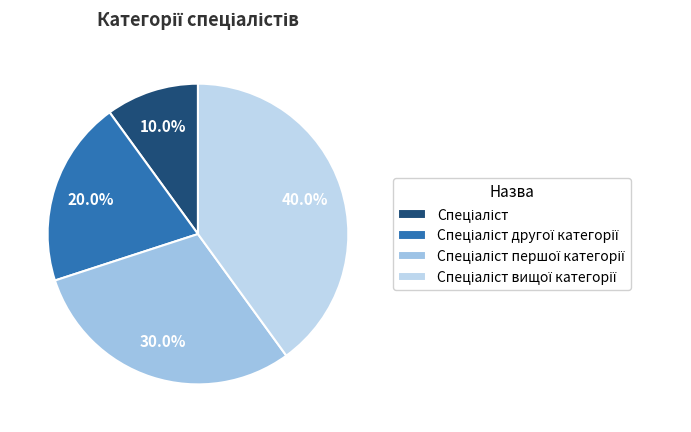

Does any single category account for the majority?

No